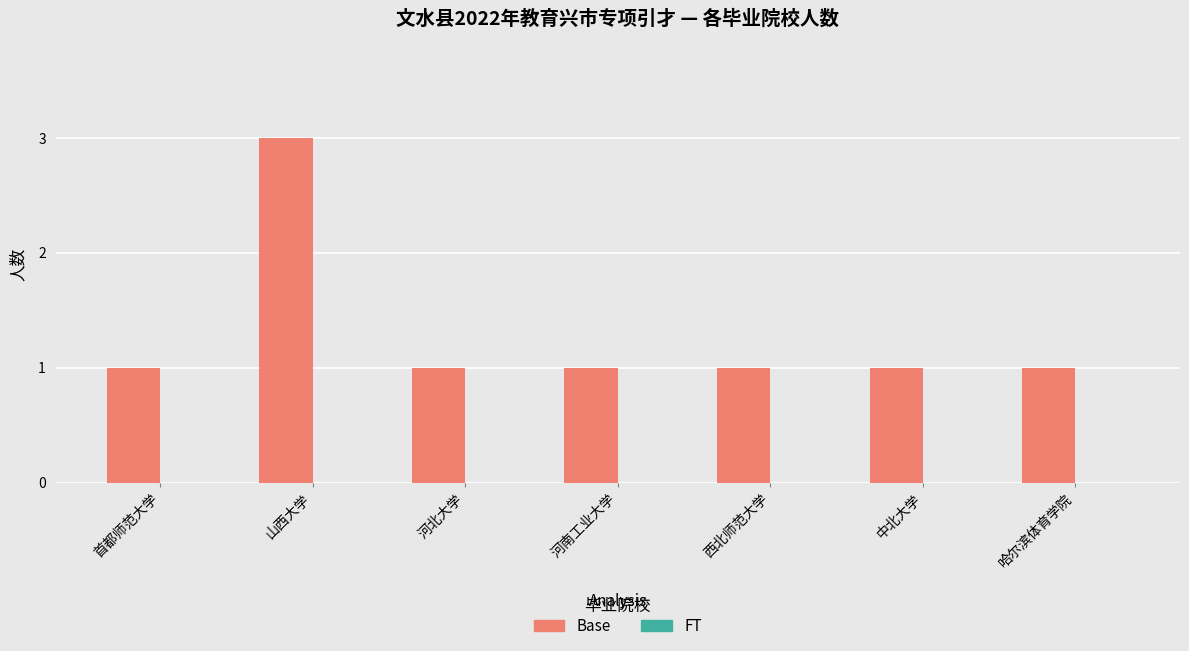

Reading left to right, transcribe all the data shown in this chart.

首都师范大学=1	山西大学=3	河北大学=1	河南工业大学=1	西北师范大学=1	中北大学=1	哈尔滨体育学院=1